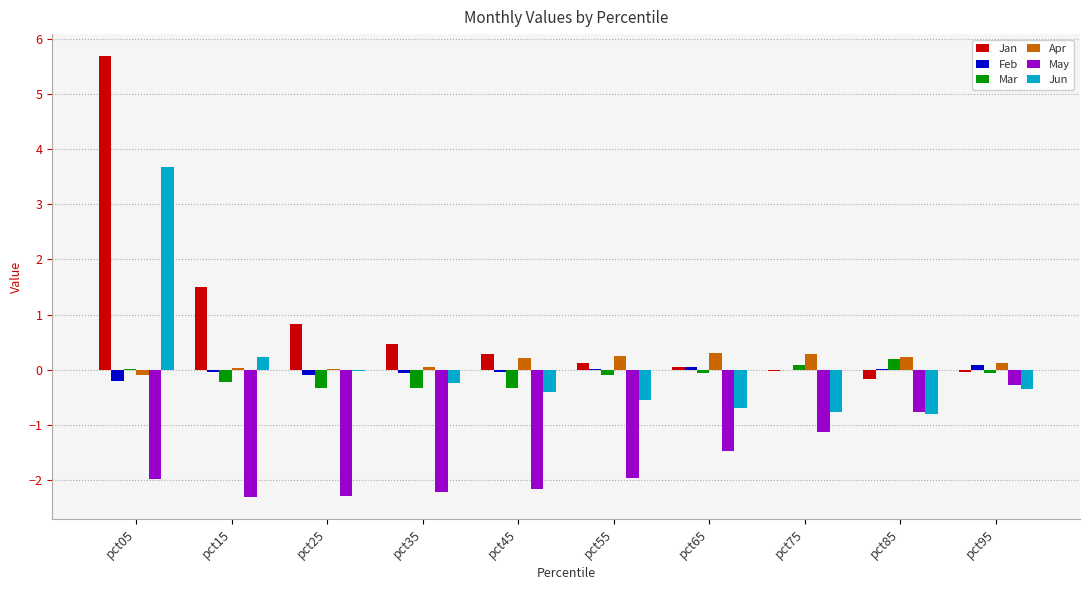

Are the bars horizontal?

No